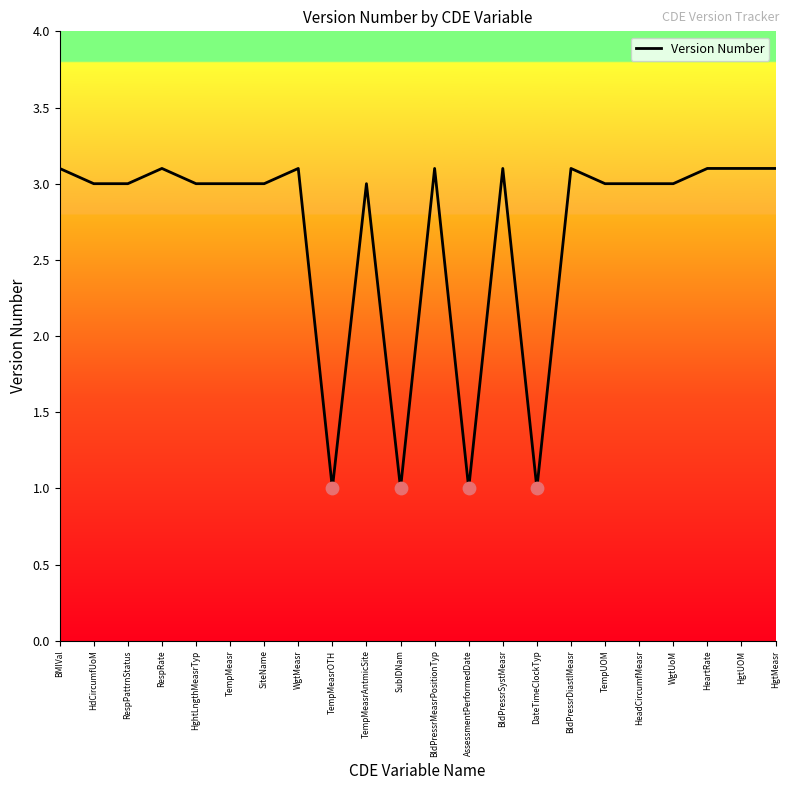

Approximately how many times larger is the value at WgtUoM compared to TempMeasr?

1.0